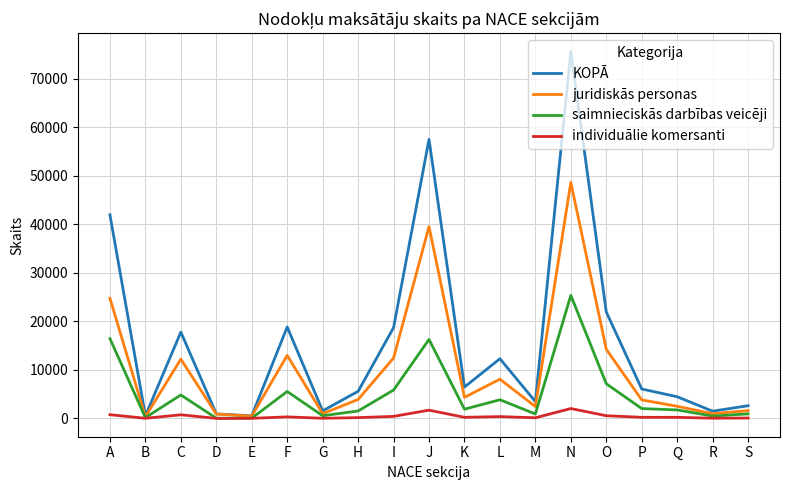

Is it true that juridiskās personas equals 12217 at C?

True